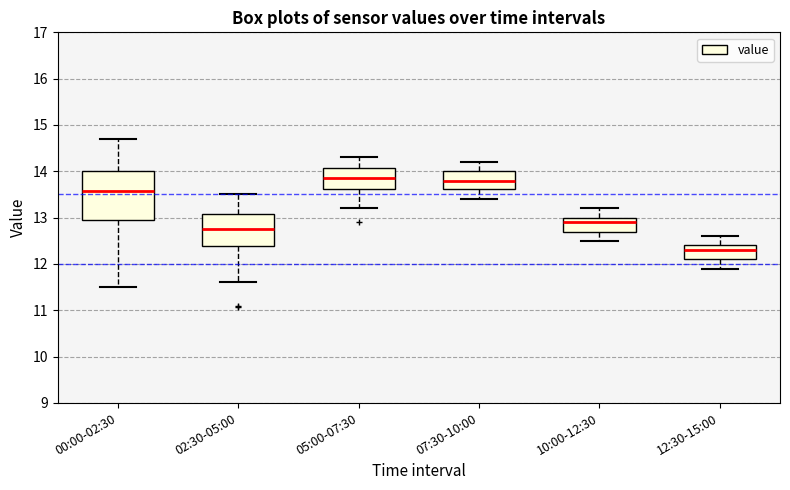

Reading left to right, transcribe this box plot: for each box, give where its median line is, the range the box spans, and where its two whiskers end, as read against the y-axis. The values are not printed on the chart, so give them approximately, as read against the axis.

00:00-02:30: median 13.6, box 12.9 to 14.0, whiskers 11.5 to 14.7
02:30-05:00: median 12.8, box 12.4 to 13.1, whiskers 11.6 to 13.5
05:00-07:30: median 13.9, box 13.6 to 14.1, whiskers 13.2 to 14.3
07:30-10:00: median 13.8, box 13.6 to 14.0, whiskers 13.4 to 14.2
10:00-12:30: median 12.9, box 12.7 to 13.0, whiskers 12.5 to 13.2
12:30-15:00: median 12.3, box 12.1 to 12.4, whiskers 11.9 to 12.6